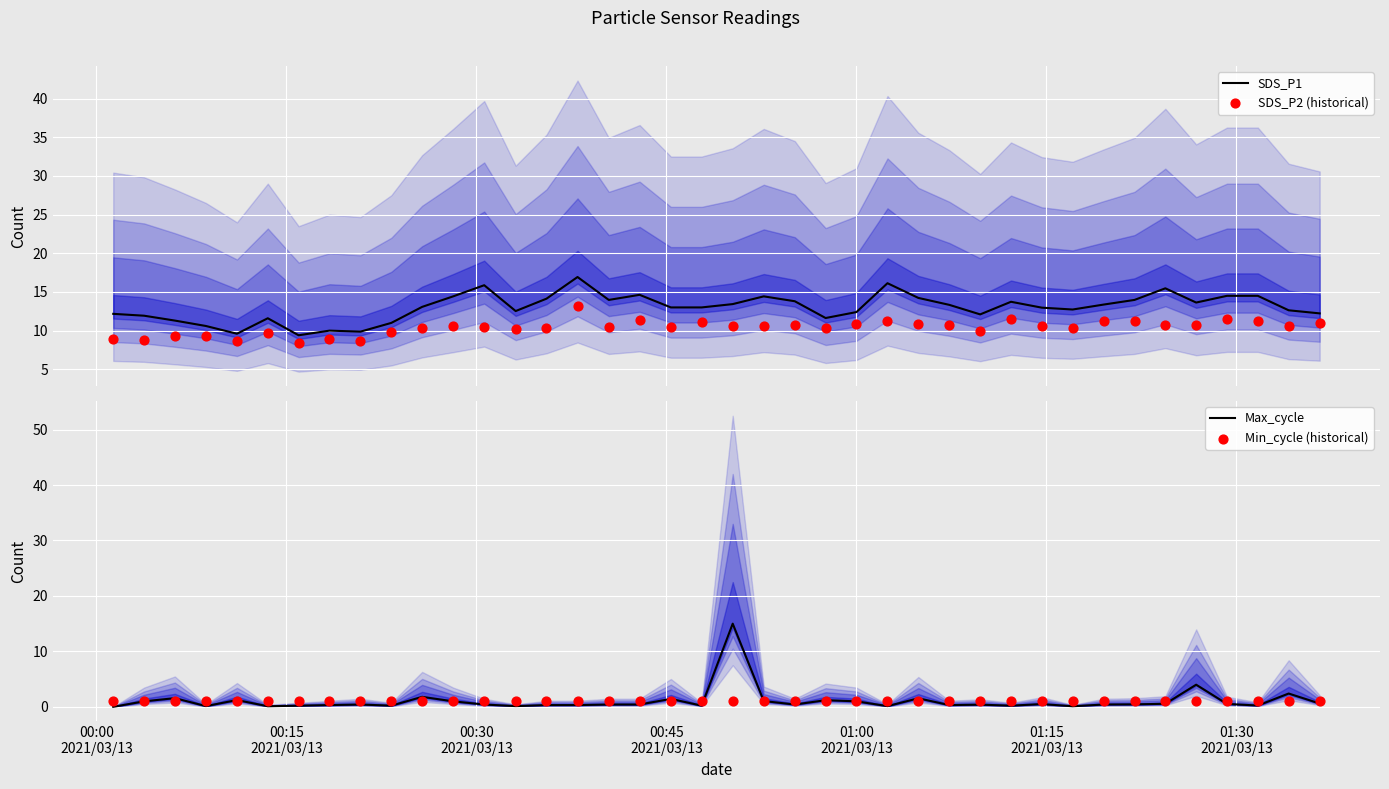

Which series has the widest spread of Y values?

Max_cycle